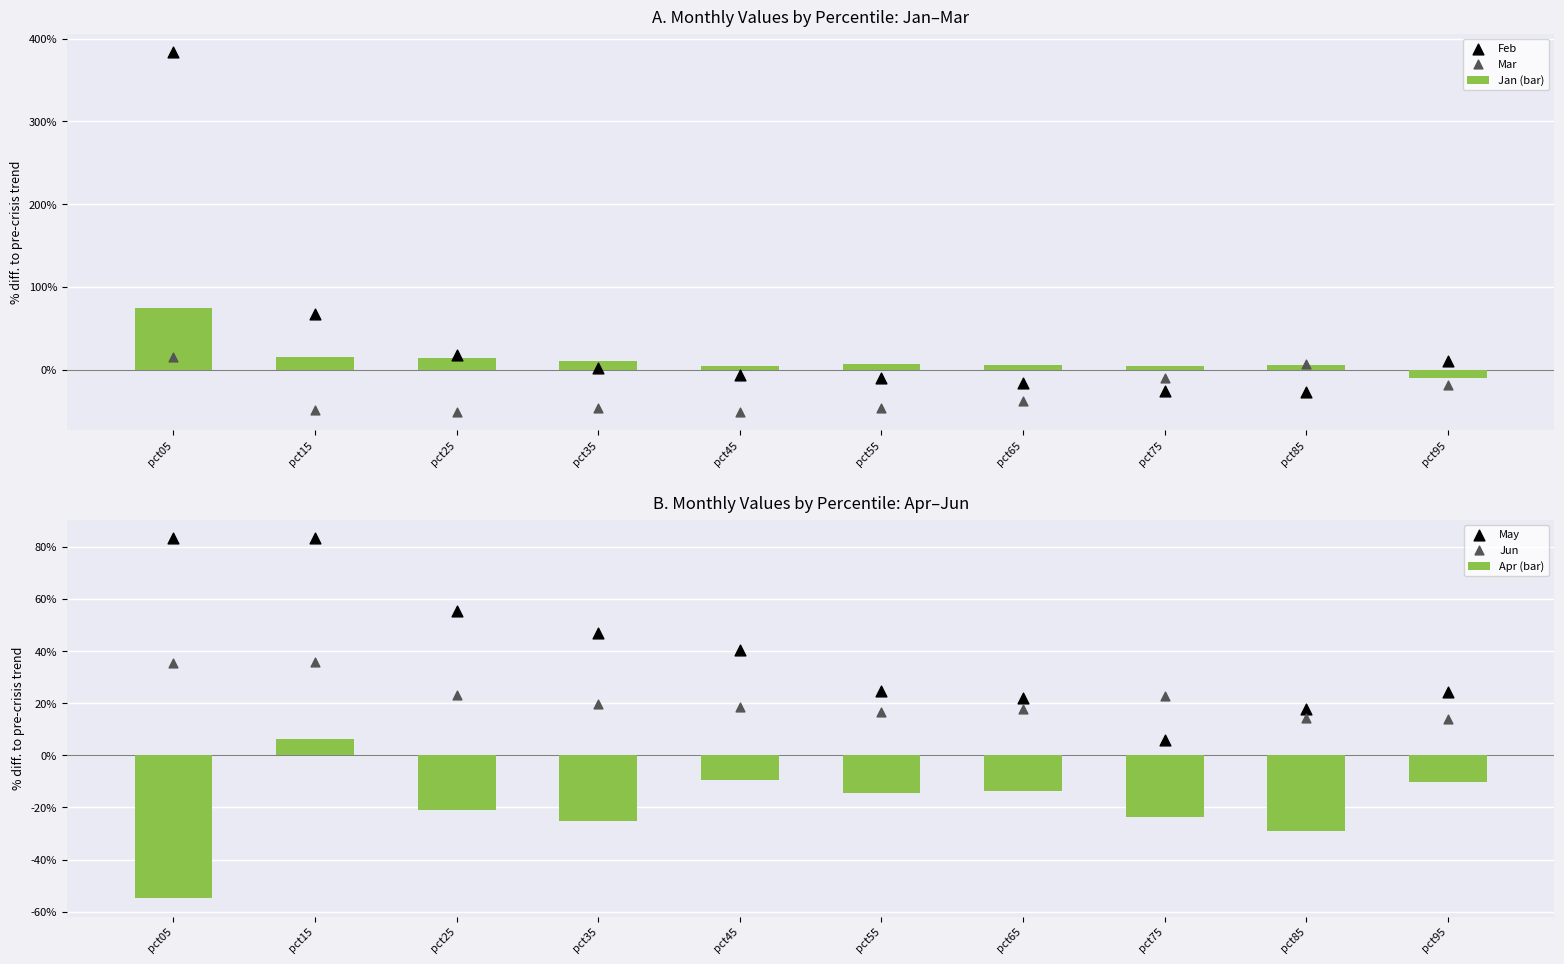

Which series reaches the maximum Y coordinate?

Feb